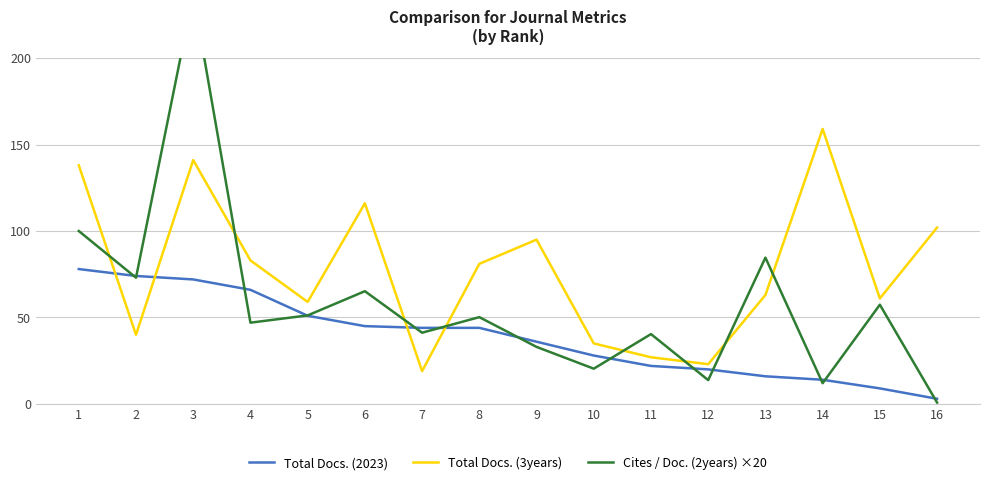

Rank the categories by Total Docs. (3years) value from highest to lowest.

14, 3, 1, 6, 16, 9, 4, 8, 13, 15, 5, 2, 10, 11, 12, 7